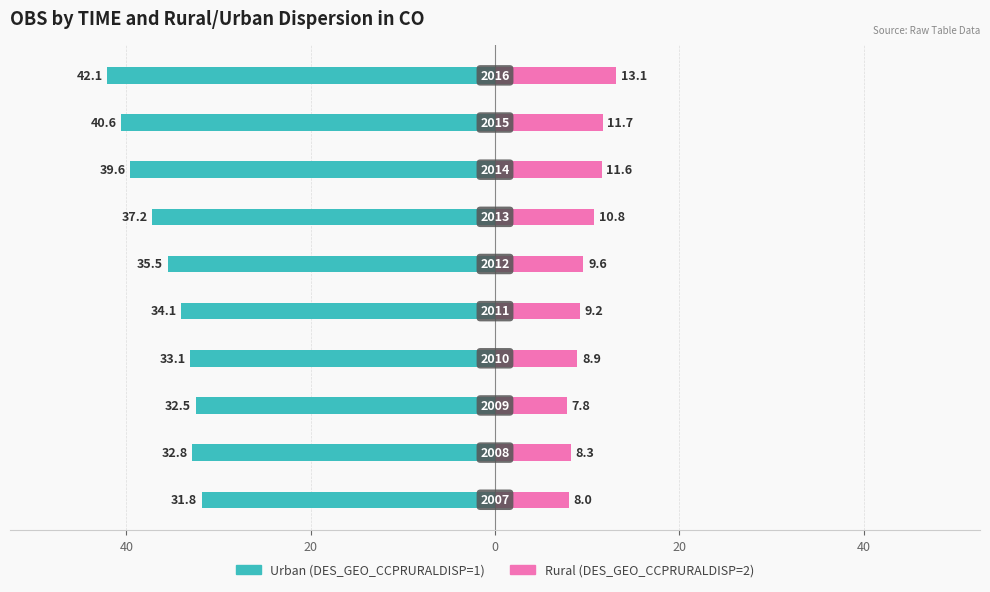

What is the spread (max minus min) of values at 0?

42.0